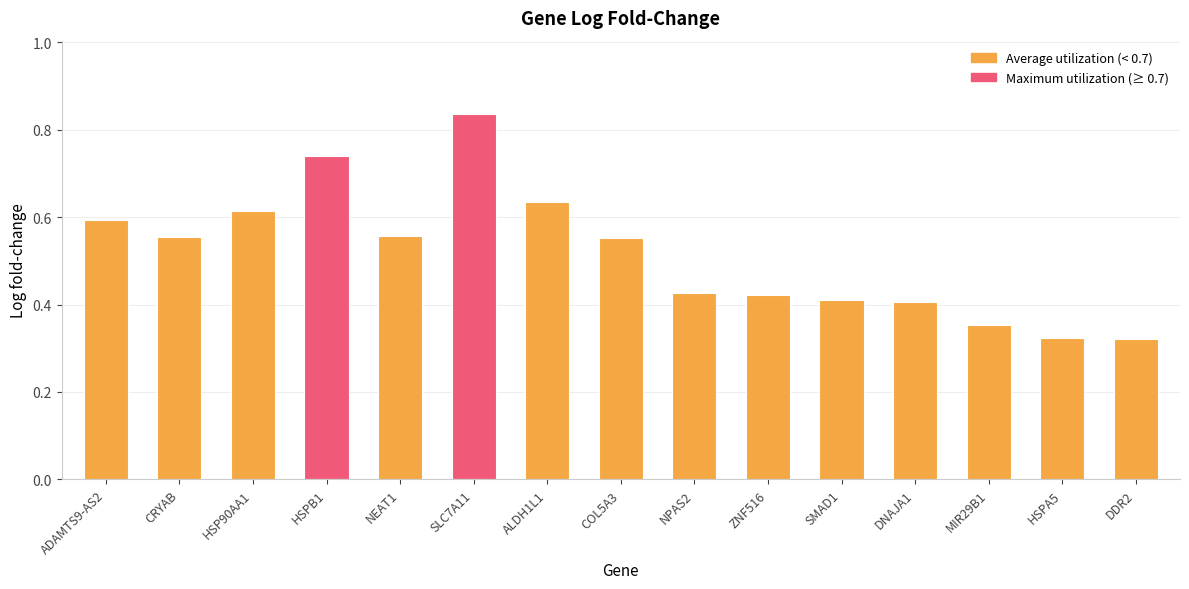

The value at NEAT1 is 0.6. True or false?

True